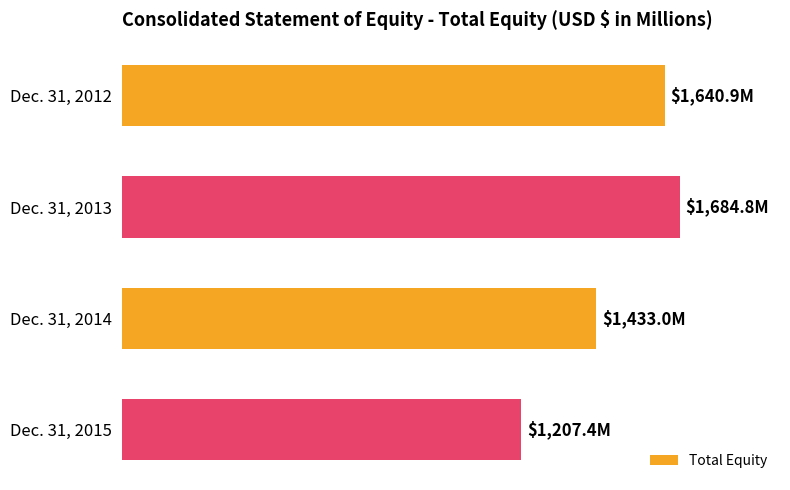

List the labels in order of value, smallest first.

Dec. 31, 2015, Dec. 31, 2014, Dec. 31, 2012, Dec. 31, 2013